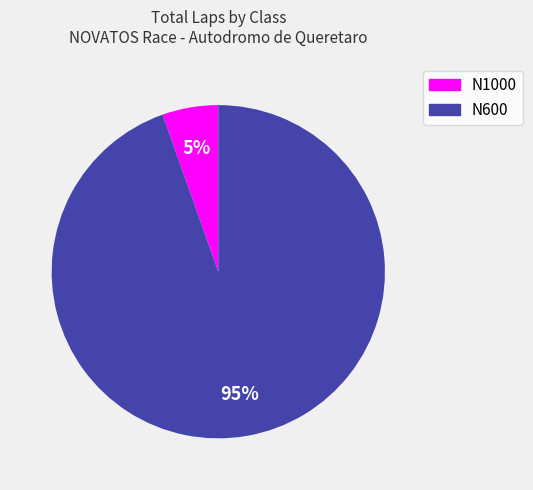

Between N1000 and N600, which is larger?

N600